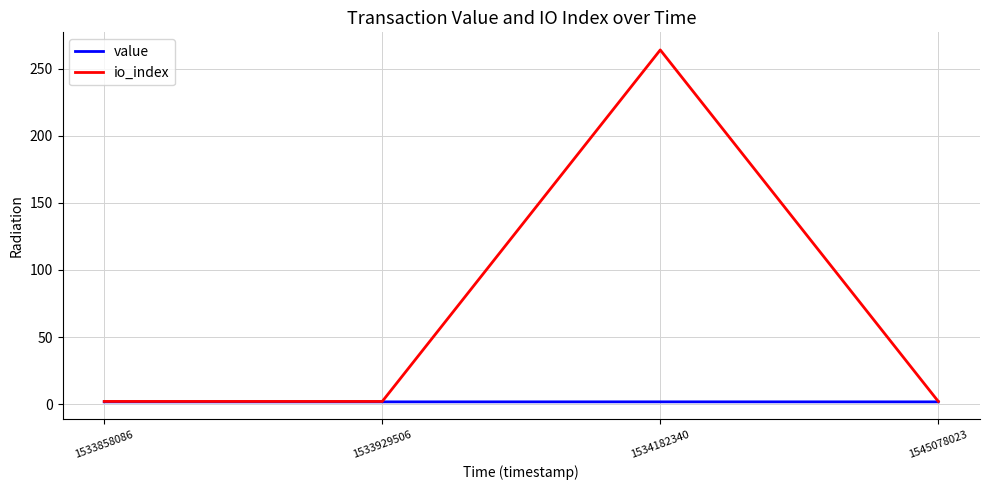

Reading left to right, transcribe all the data shown in this chart.

value: 1.7	1.7	1.7	1.7
io_index: 2.0	2.0	264.0	2.0